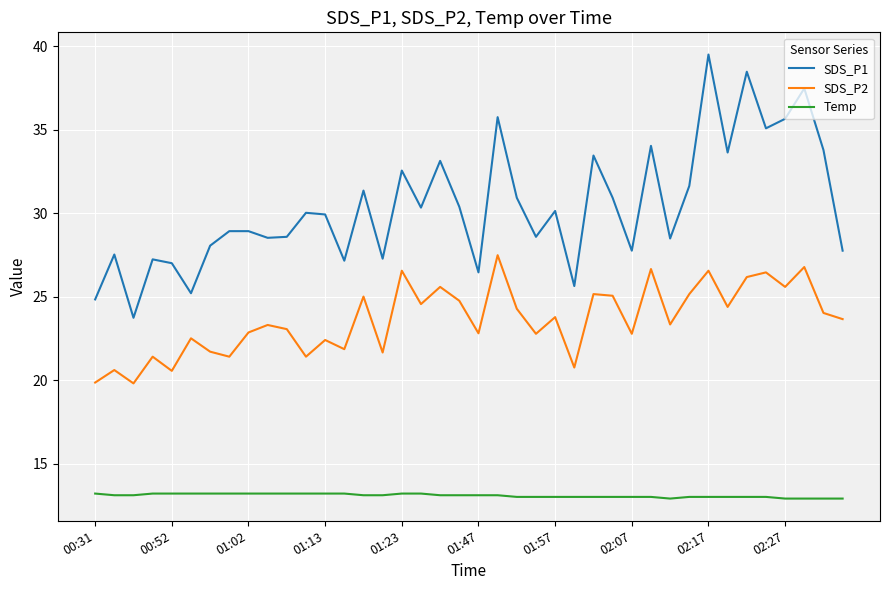

What is the greatest value displayed?

39.5